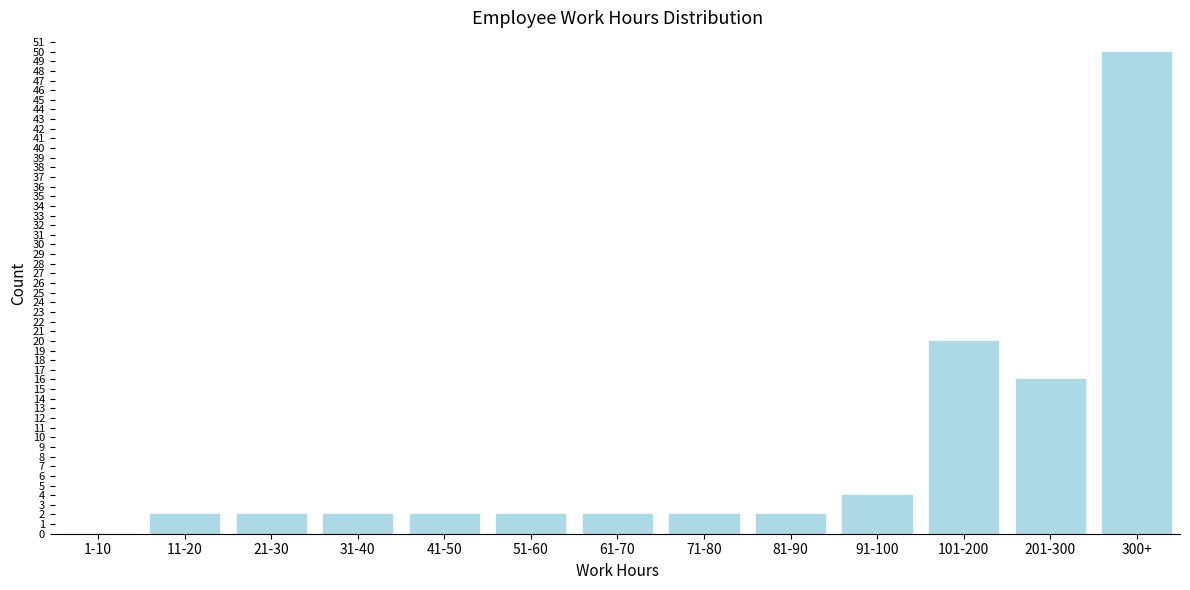

Reading left to right, transcribe all the data shown in this chart.

1-10=0	11-20=2	21-30=2	31-40=2	41-50=2	51-60=2	61-70=2	71-80=2	81-90=2	91-100=4	101-200=20	201-300=16	300+=50